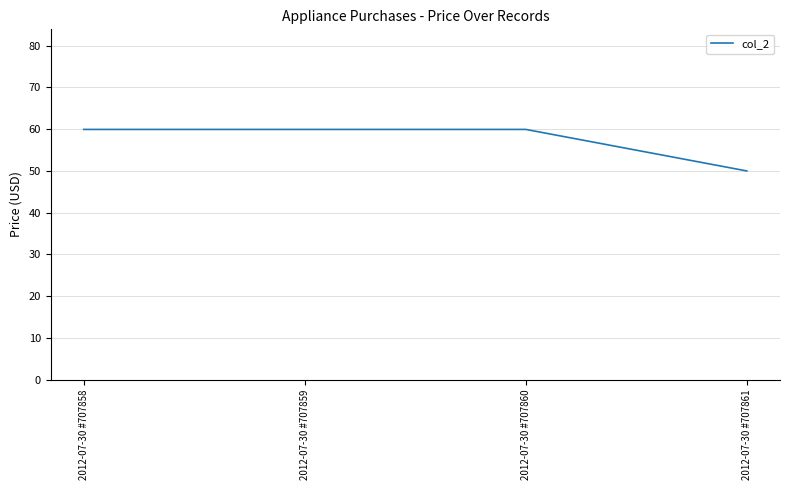

Reading left to right, transcribe all the data shown in this chart.

60.0	60.0	60.0	50.0